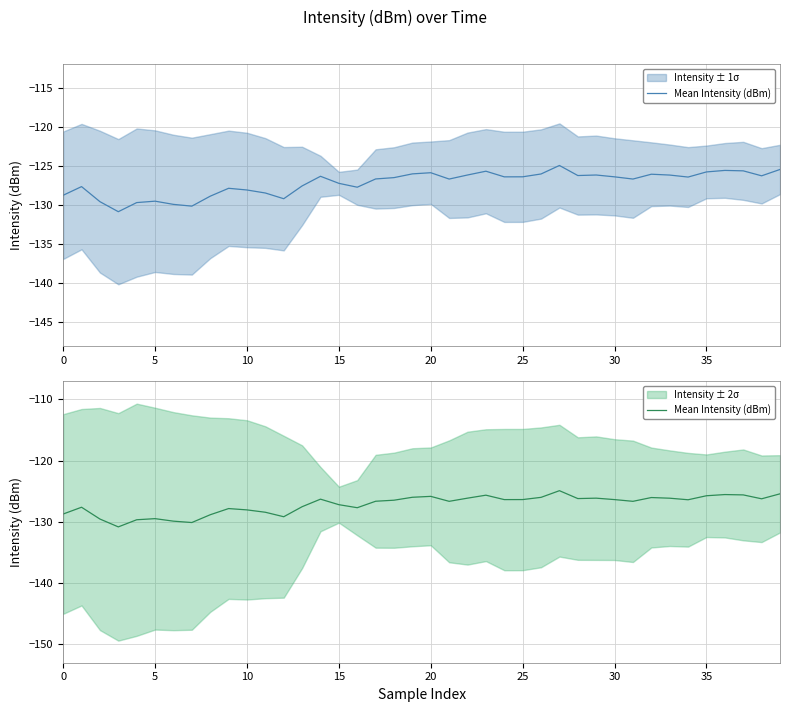

How many values exceed -126?

7